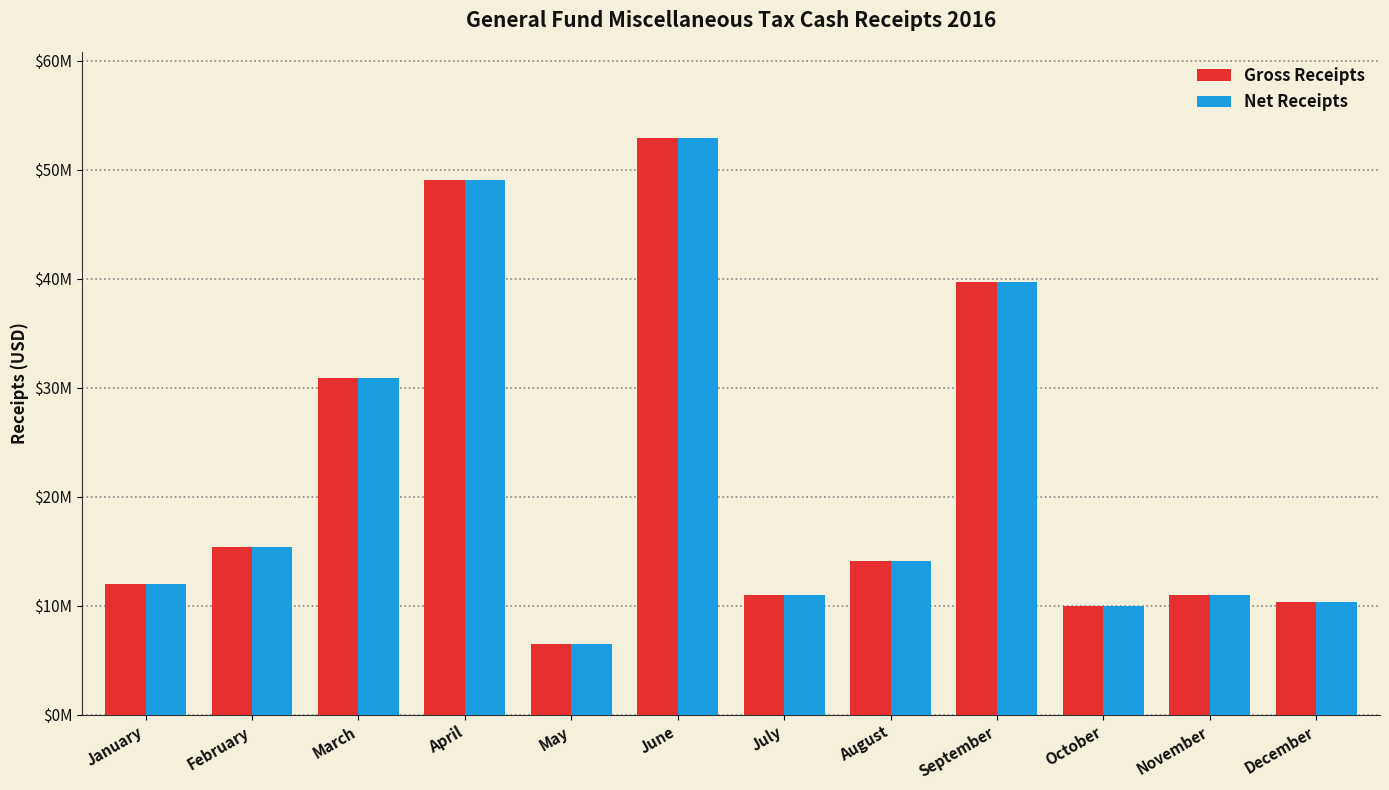

What are all the series names shown in the legend?

Gross Receipts, Net Receipts